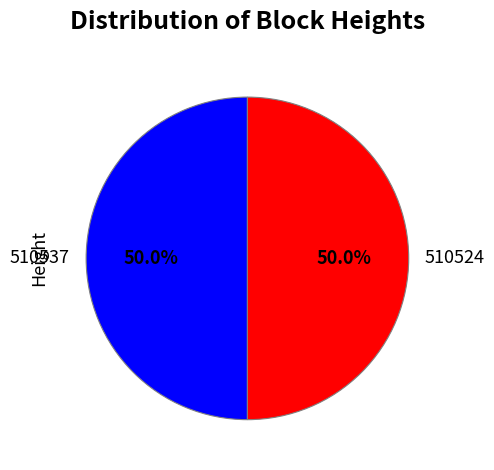

What is the ratio of the value at 510524 to the value at 510537?

1.0